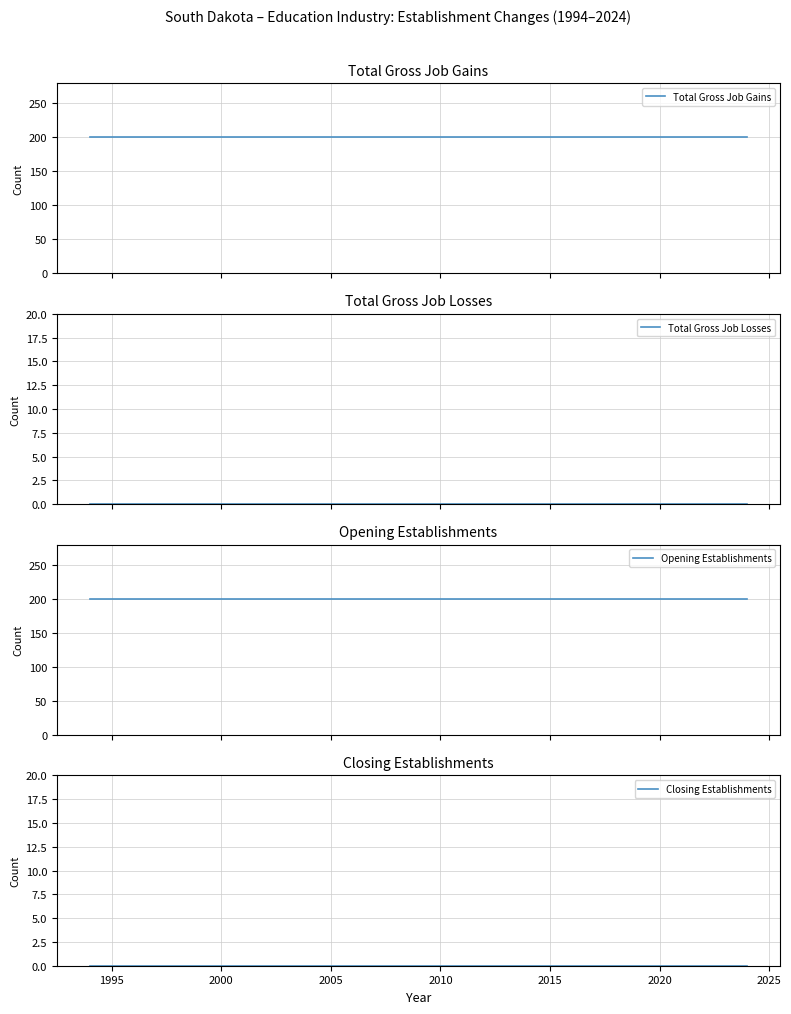

True or false: Total Gross Job Losses has more than 0 points higher than both neighbors.

False